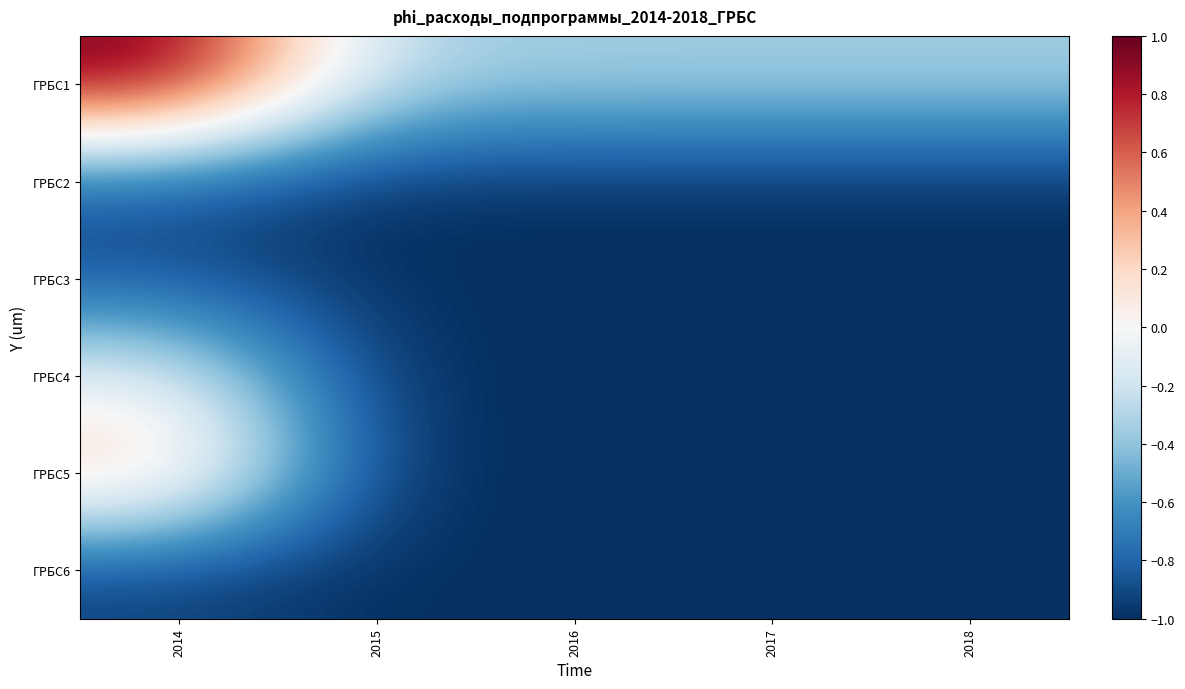

At how many categories does at least one series exceed 0?

1